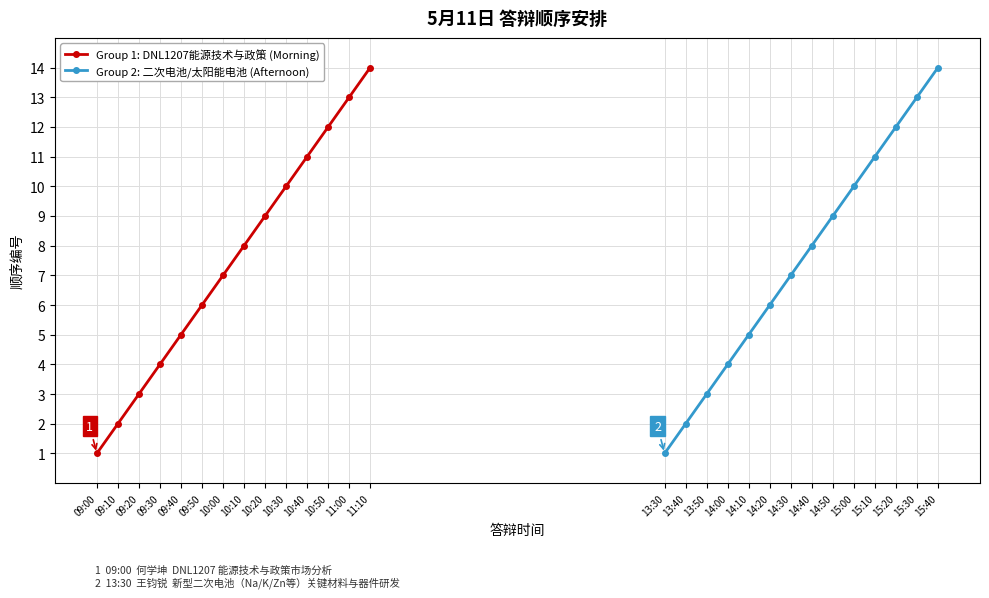

At which label does Group 1: DNL1207能源技术与政策 (Morning) first exceed 8?

10:20